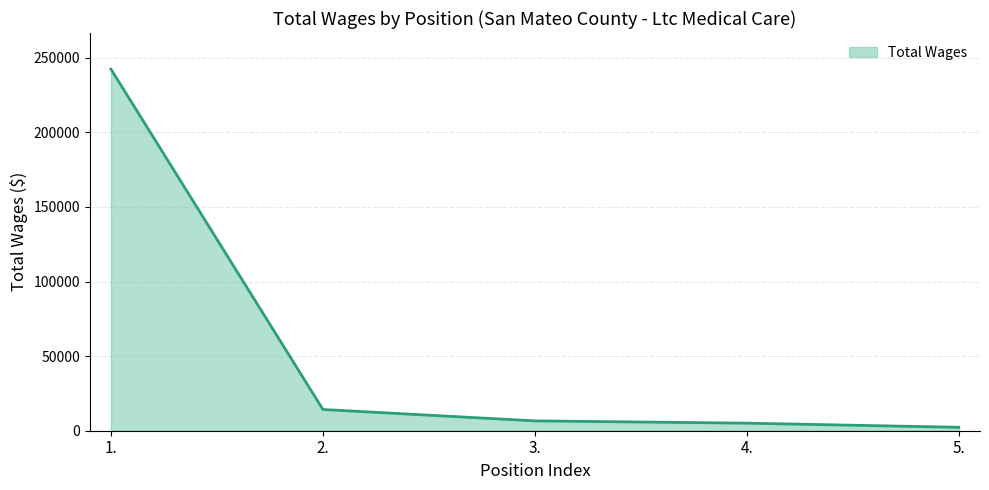

Reading left to right, list all the values displayed in this chart.

1.=242300	2.=14227	3.=6602	4.=5074	5.=2296